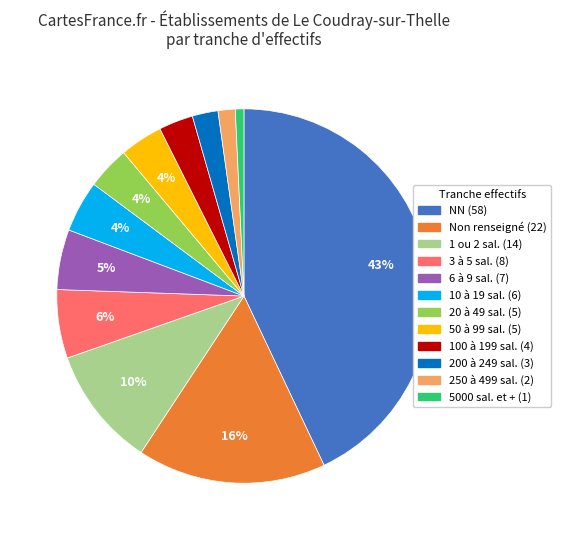

Is there a majority slice in this chart?

No